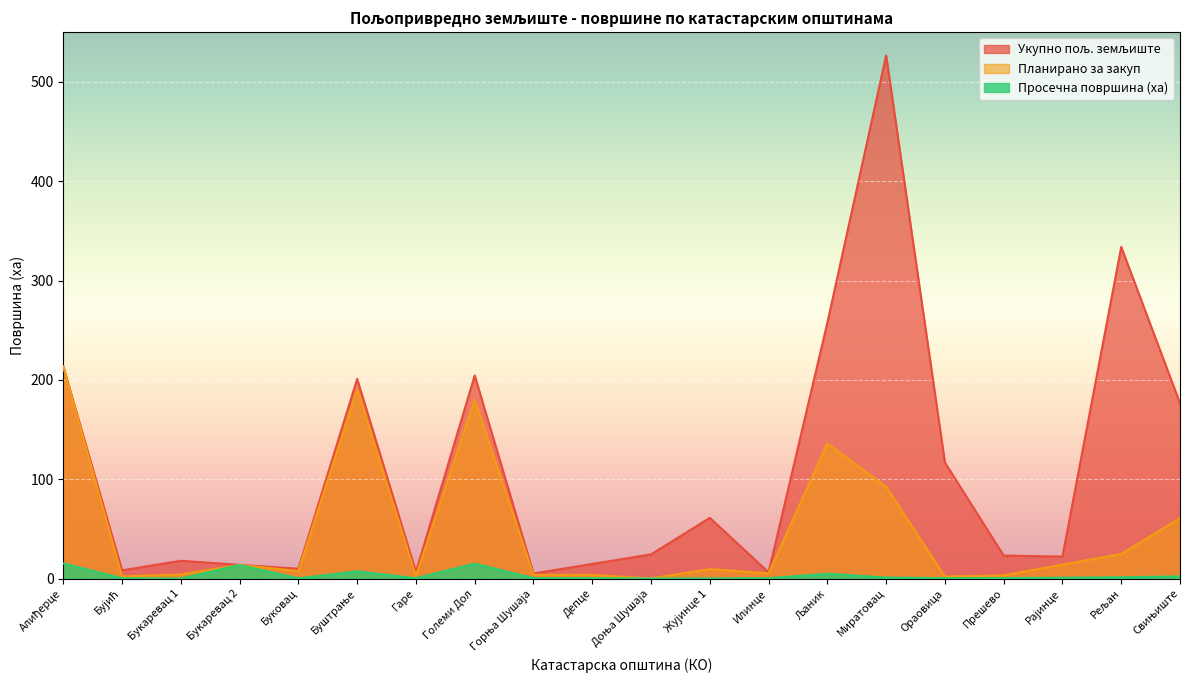

What is the average value of the Просечна површина (ха) series?

3.2